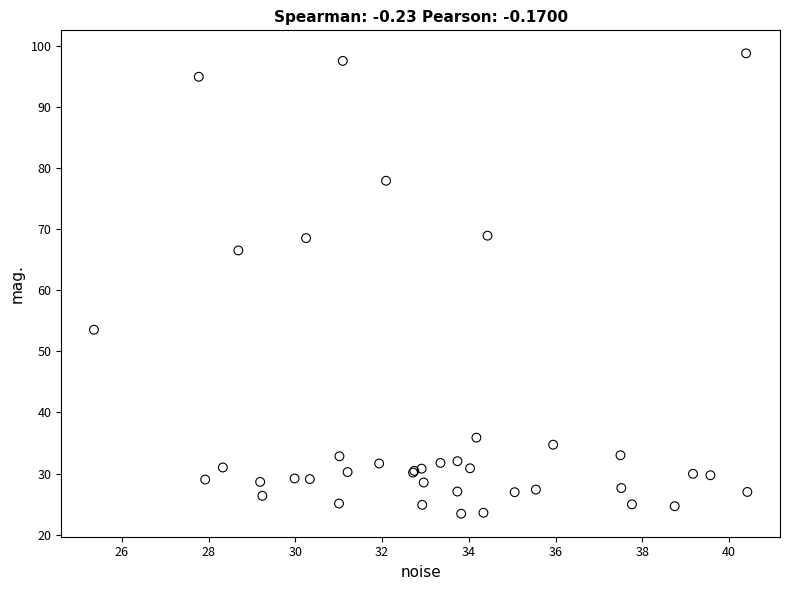

What Y value in the scatter plot is closest to 61?

66.5